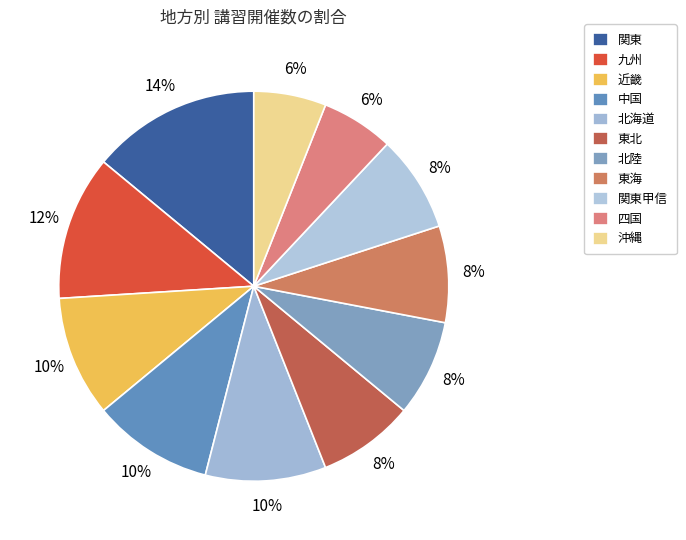

To the nearest percent, what is the average slice percentage?

9%